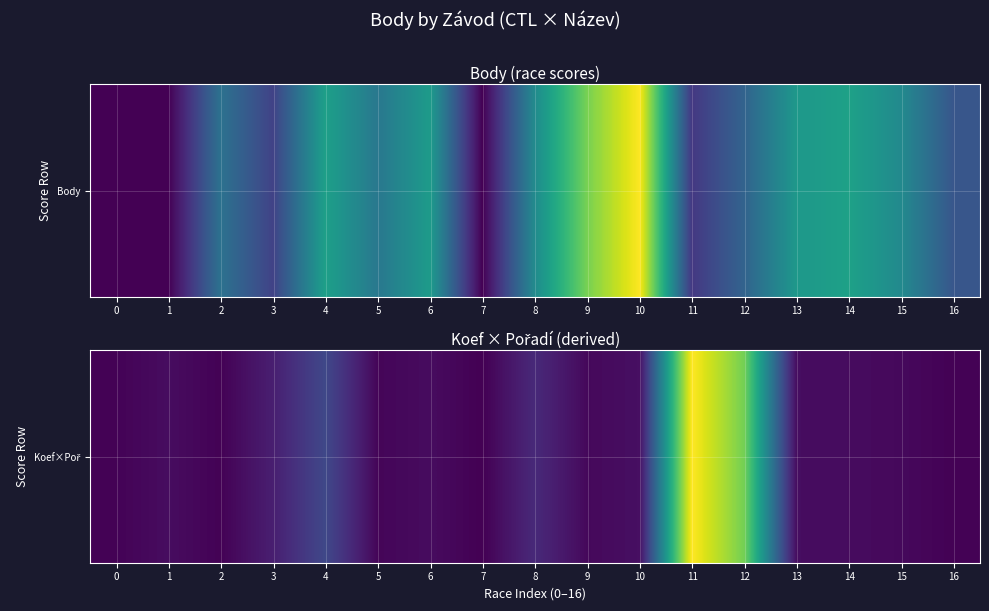

List the labels in order of value, smallest first.

7, 2, 16, 0, 5, 9, 15, 6, 14, 1, 13, 10, 3, 8, 4, 12, 11